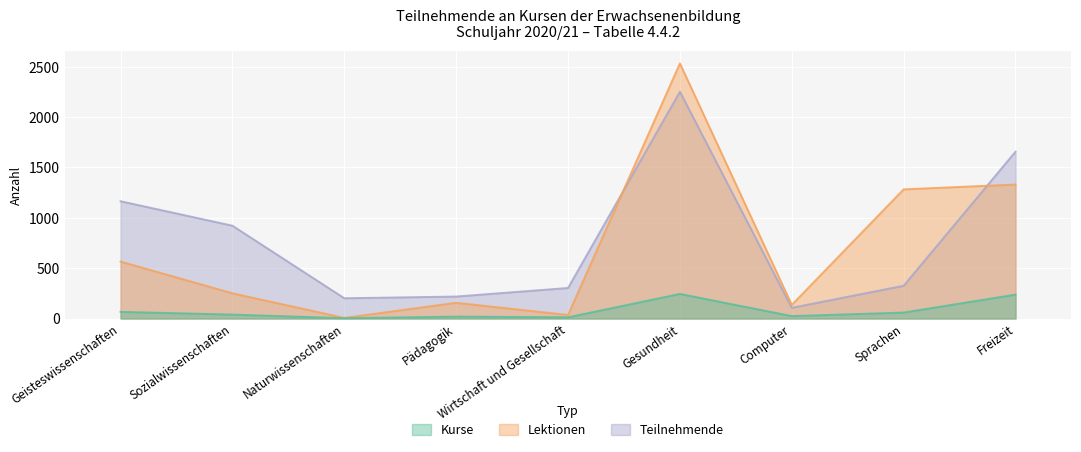

What are all the series names shown in the legend?

Kurse, Lektionen, Teilnehmende